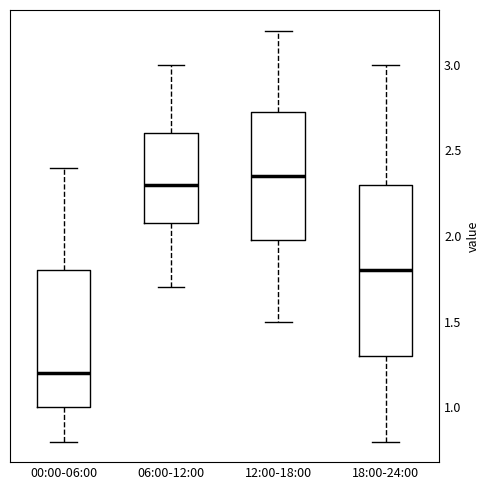

Where does the median line of the box for 12:00-18:00 sit on the y-axis? The values are not printed on the chart, so give them approximately, as read against the axis.

2.35